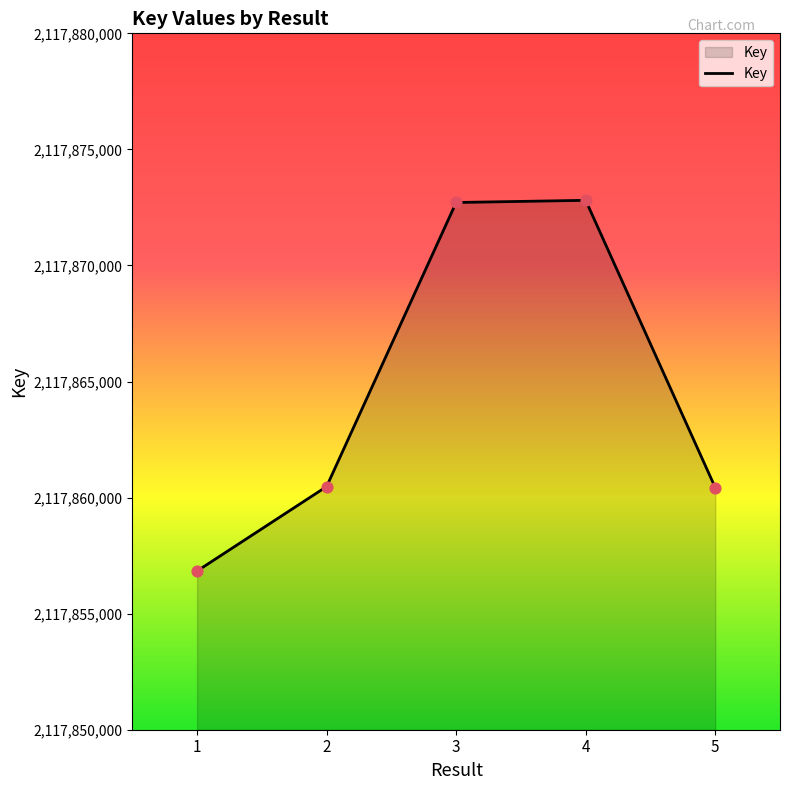

What is the change in value from 3 to 4?

+93